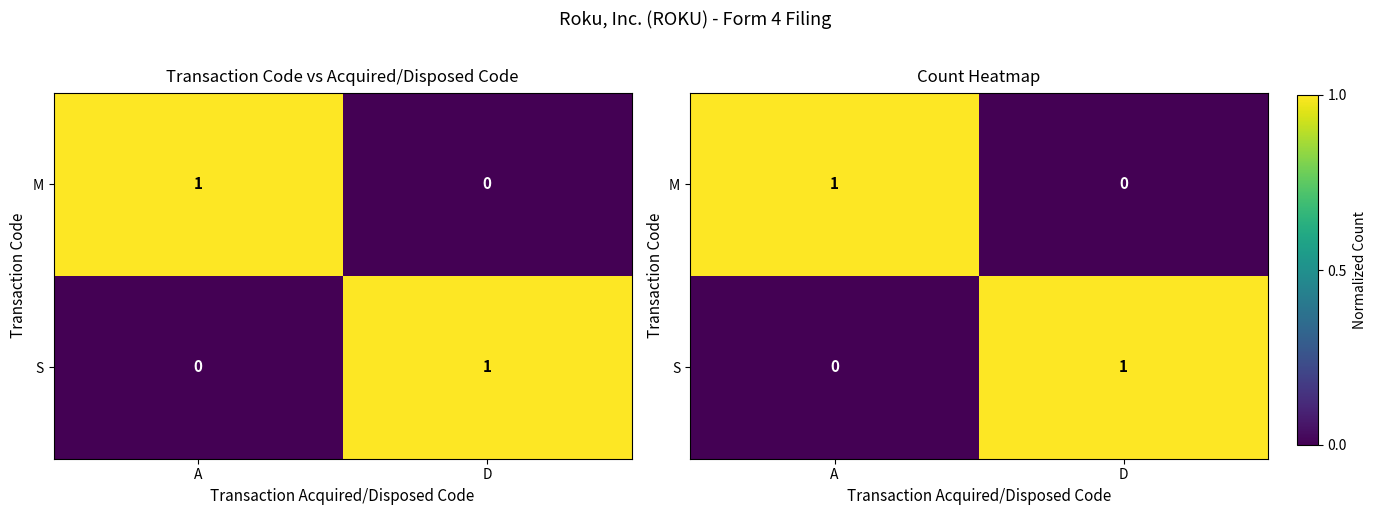

What is the total value across all series at A?

1